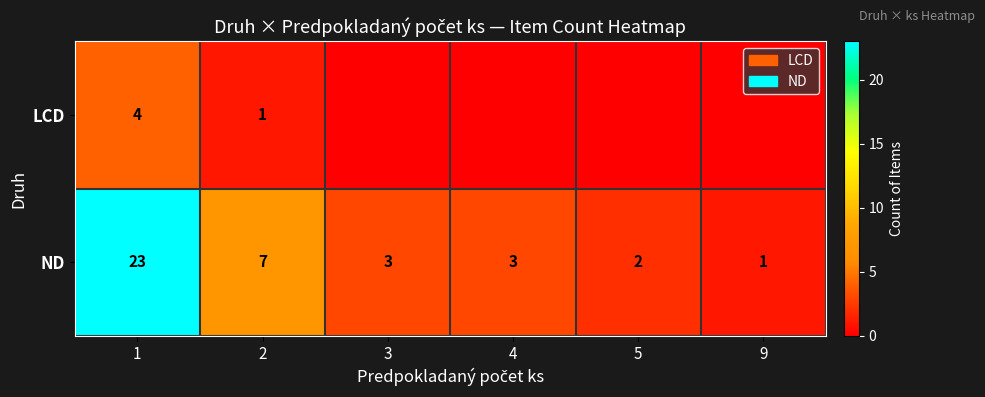

What is the sum of all ND values?

39